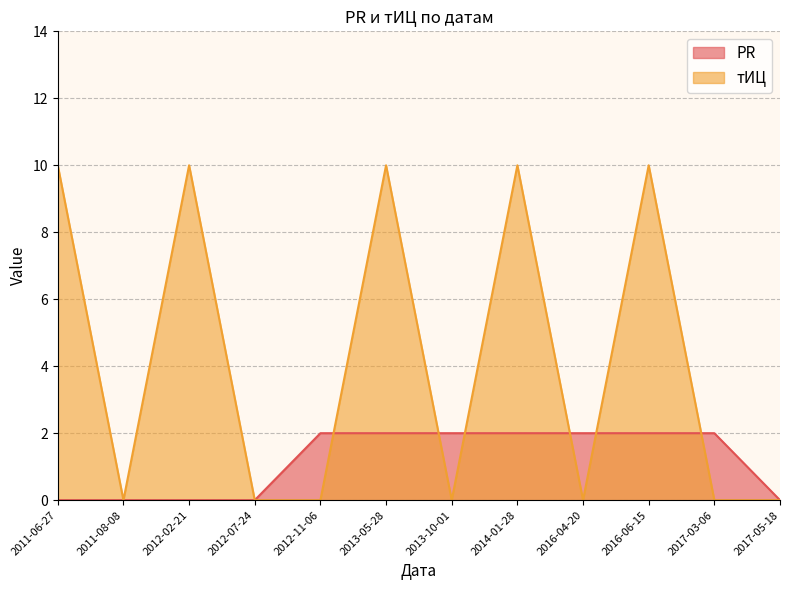

How many lines are shown in the chart?

2